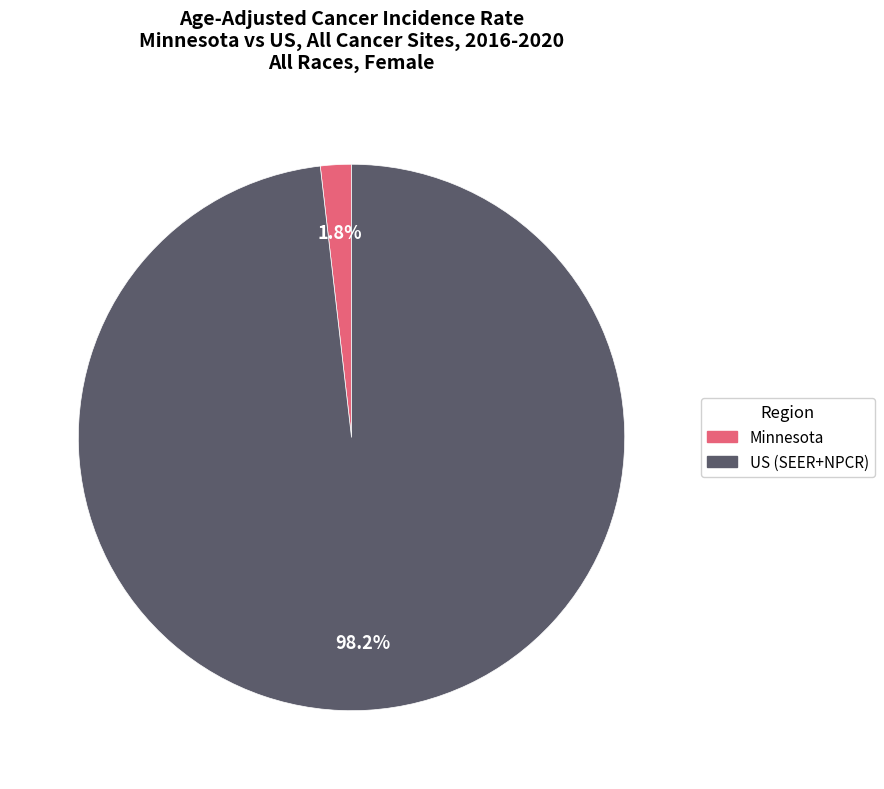

To the nearest percent, what percentage of the pie is US (SEER+NPCR)?

98%